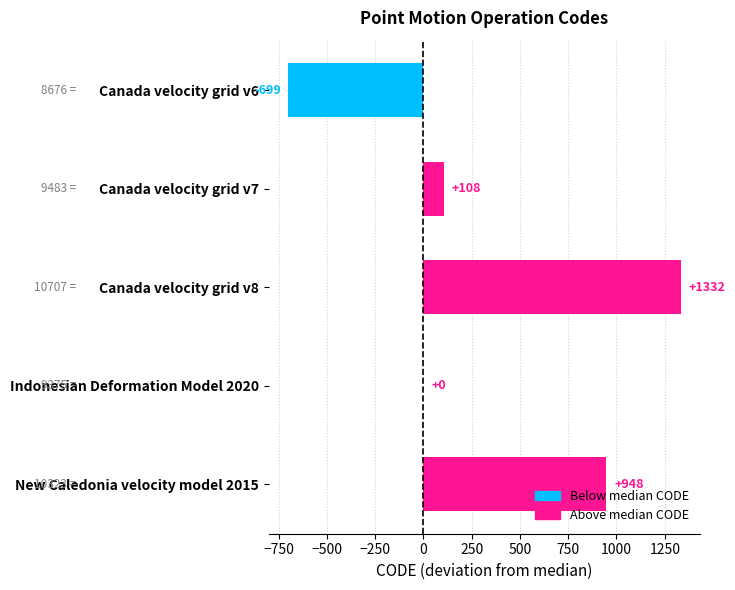

Reading top to bottom, extract all data points from this chart.

Canada velocity grid v6=-699	Canada velocity grid v7=108	Canada velocity grid v8=1332	Indonesian Deformation Model 2020=0	New Caledonia velocity model 2015=948